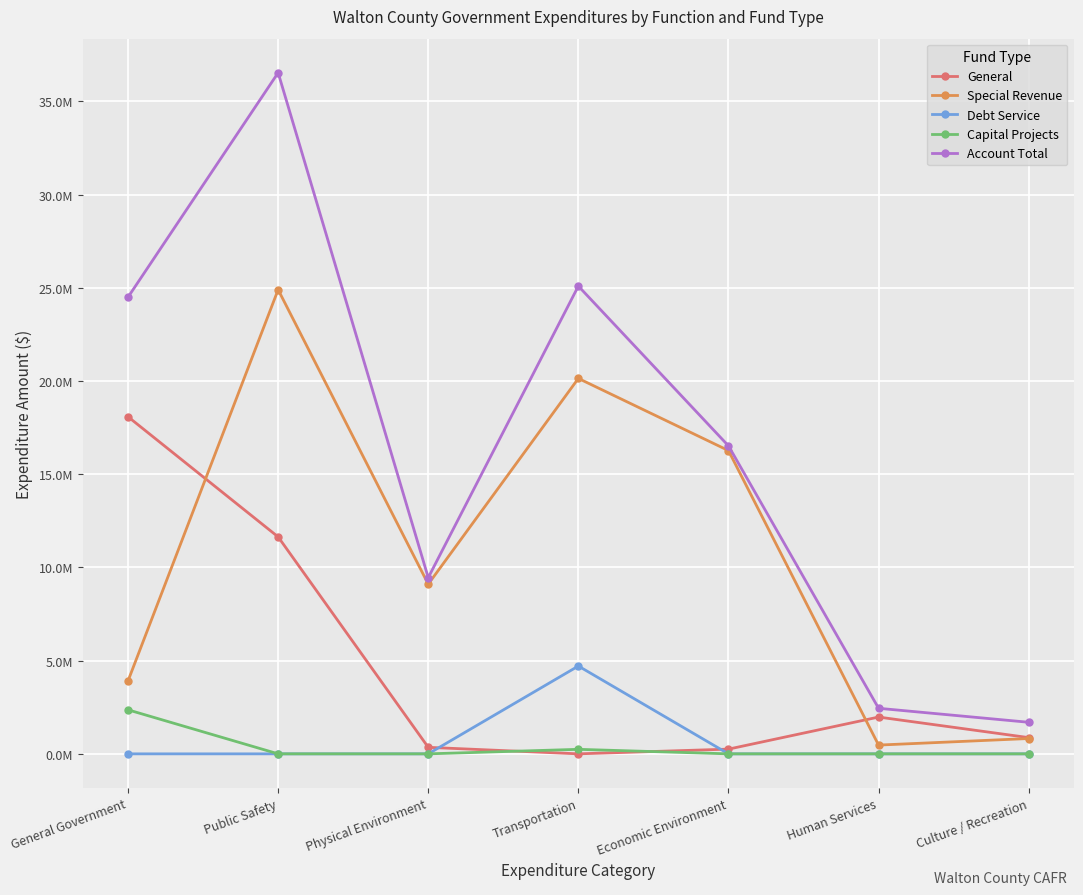

Does the chart have visible grid lines?

Yes